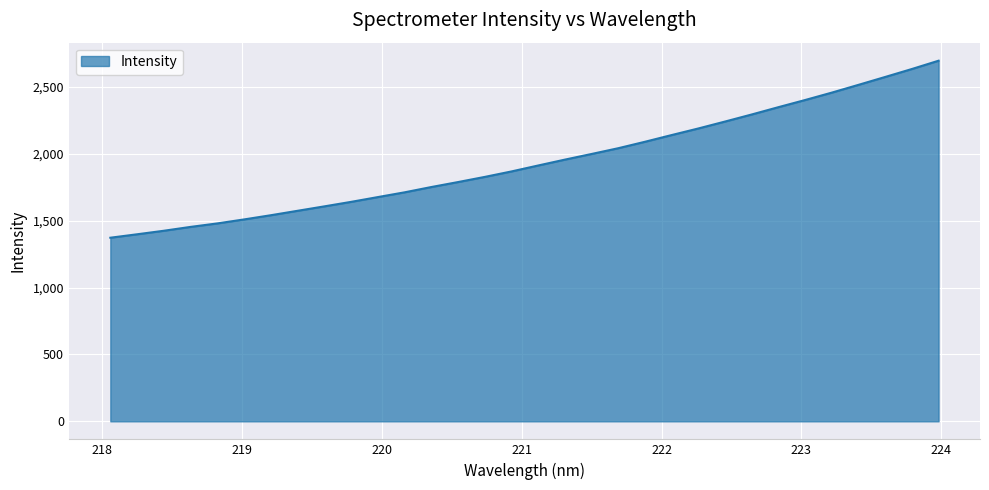

What is the difference between the maximum and minimum values?

1322.9